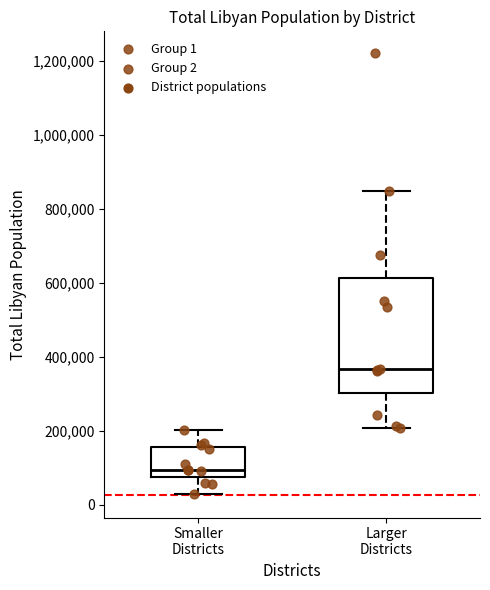

Which box is the tallest, from its lower edge to its upper edge?

Larger Districts